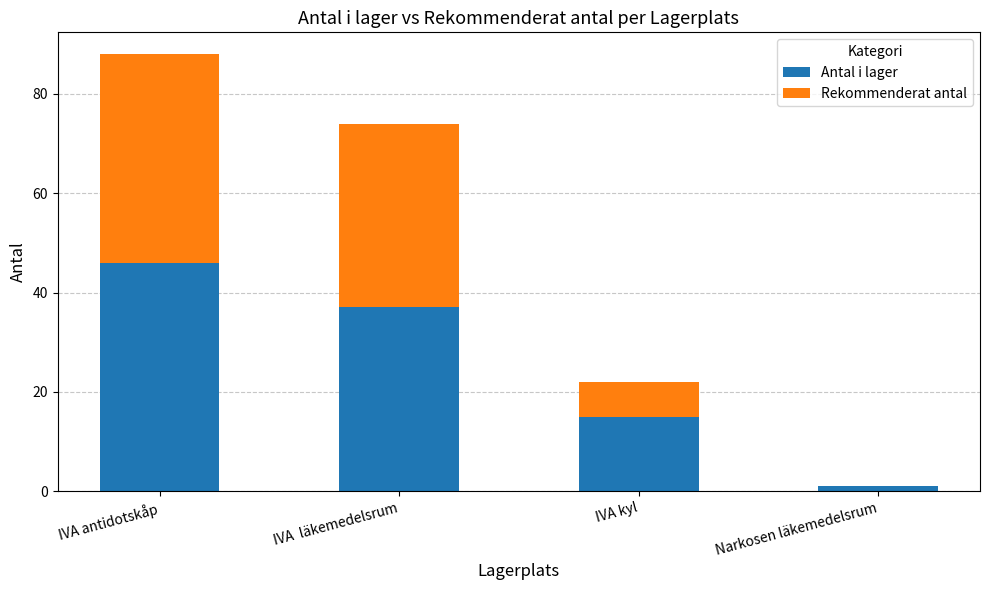

Does the chart contain stacked bars?

Yes